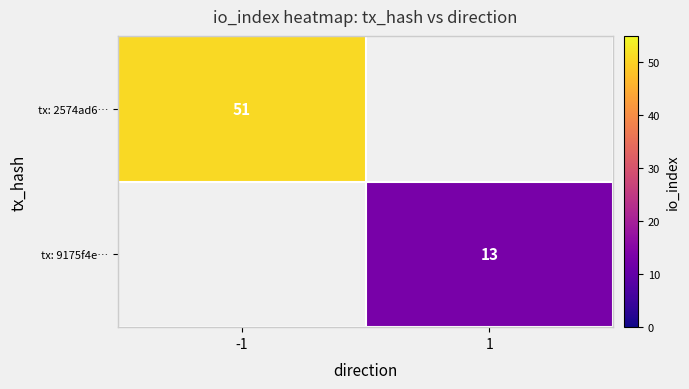

Is the value of tx: 2574ad6… at -1 greater than the value of tx: 9175f4e… at 1?

Yes